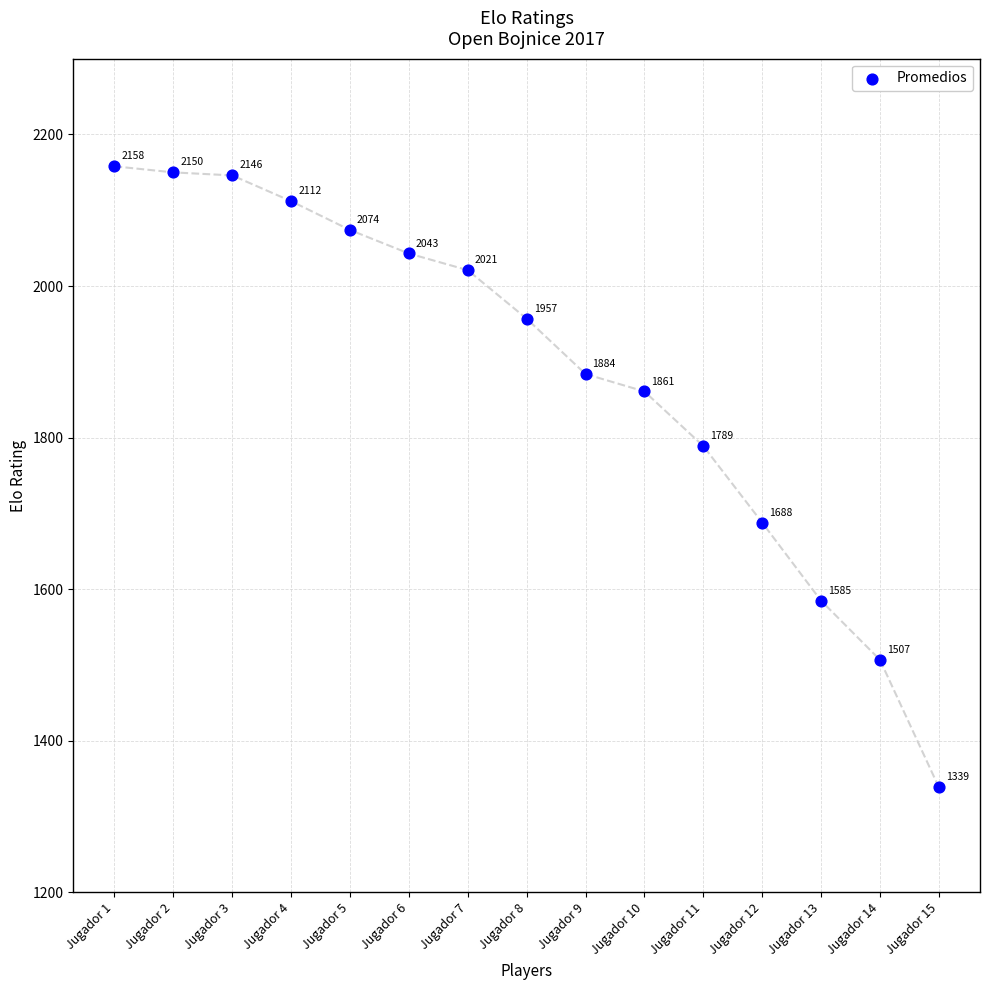

What is the range of Y values (max minus min)?

819